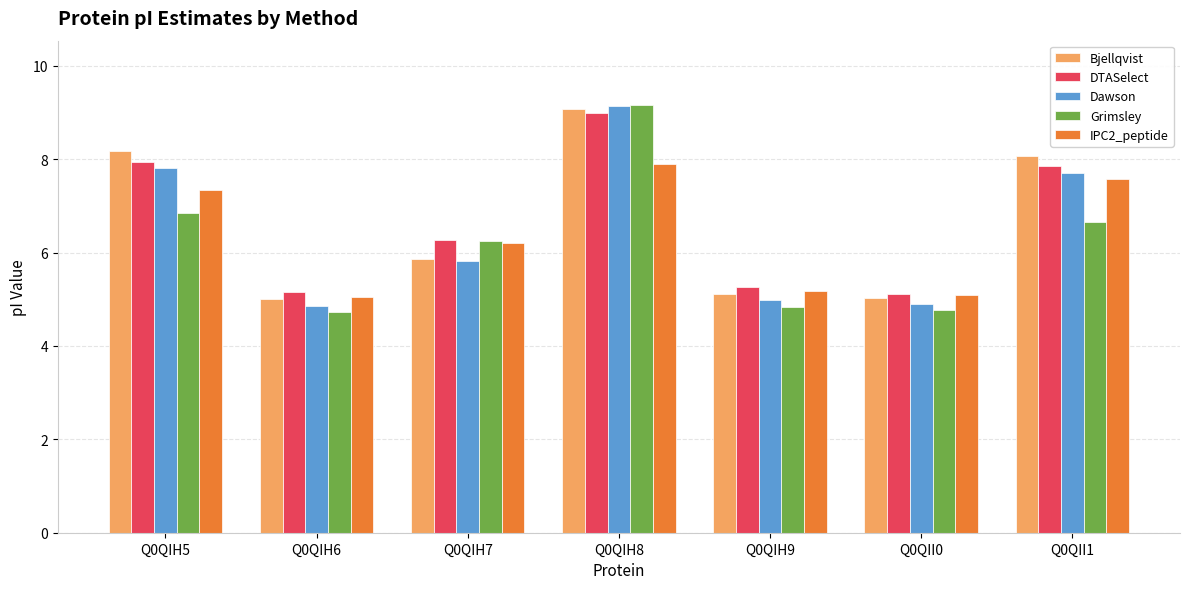

True or false: Grimsley has a value of 10.1 at Q0QIH5.

False